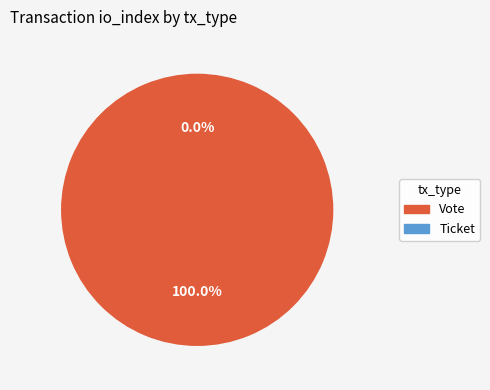

Combined, do Vote and Ticket account for over 50%?

Yes